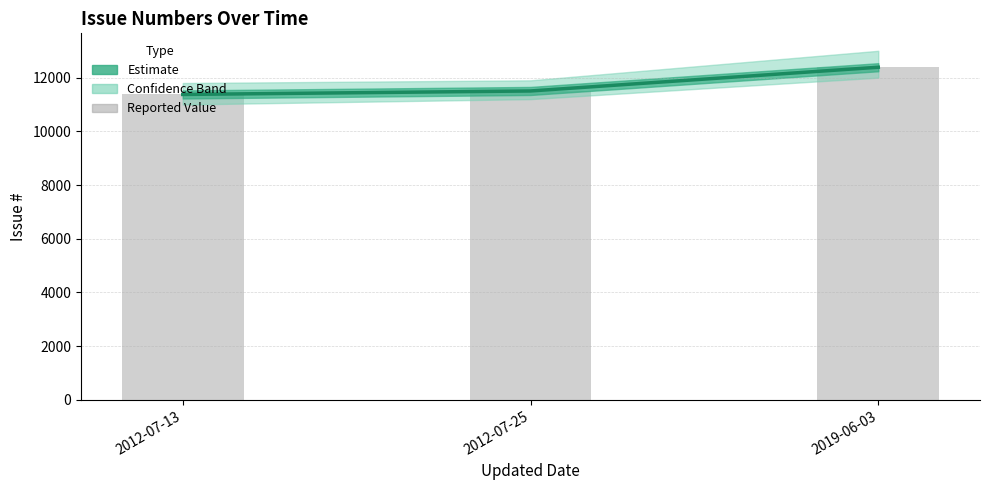

Which category has the lowest value across all series?

2012-07-13